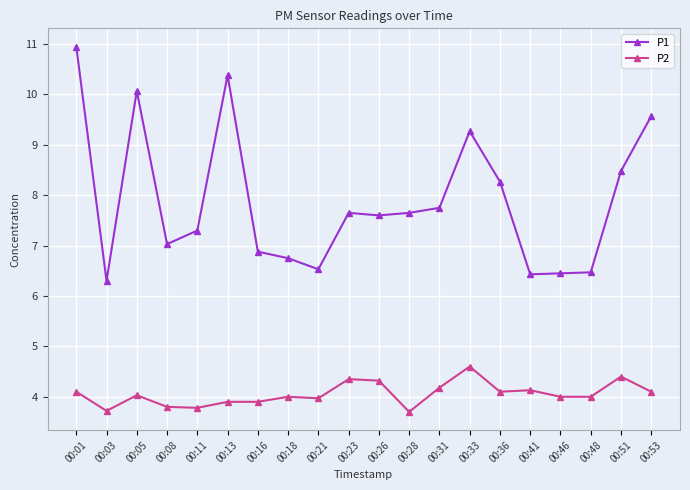

True or false: P1 and P2 cross at least once.

False